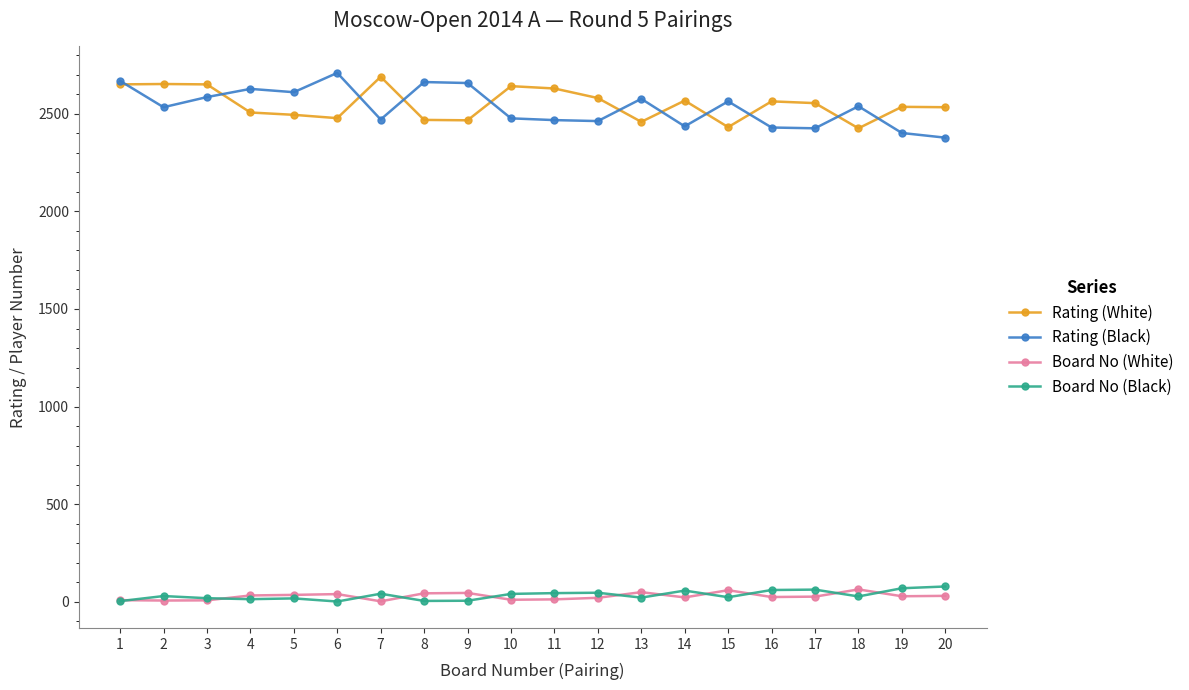

What is the sum of the Rating (White) values at 14 and 8?

5037